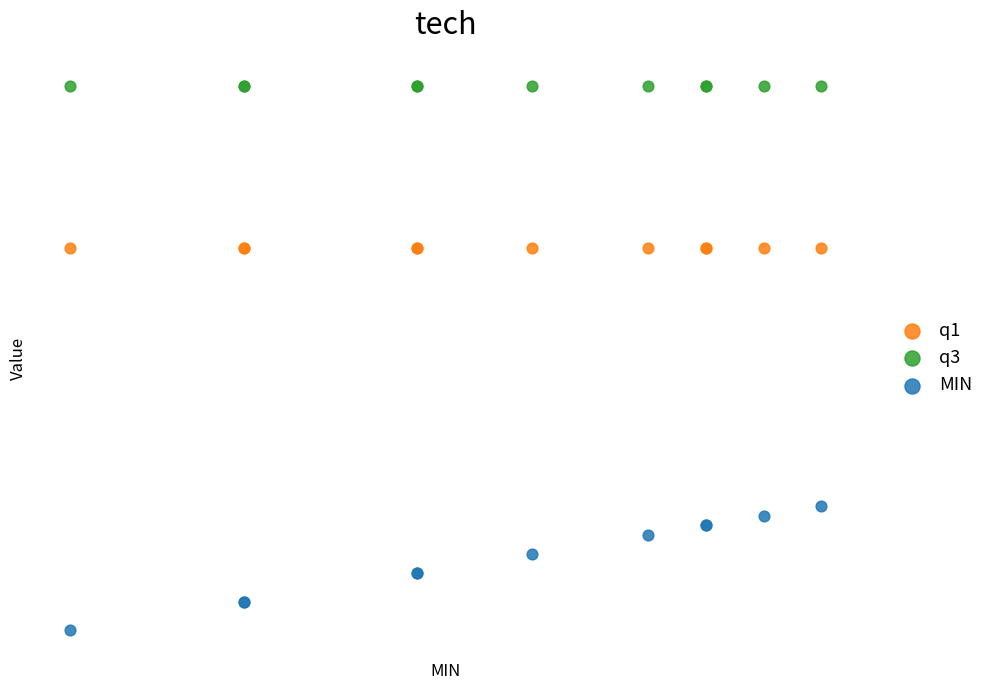

What are all the series names shown in the legend?

q1, q3, MIN